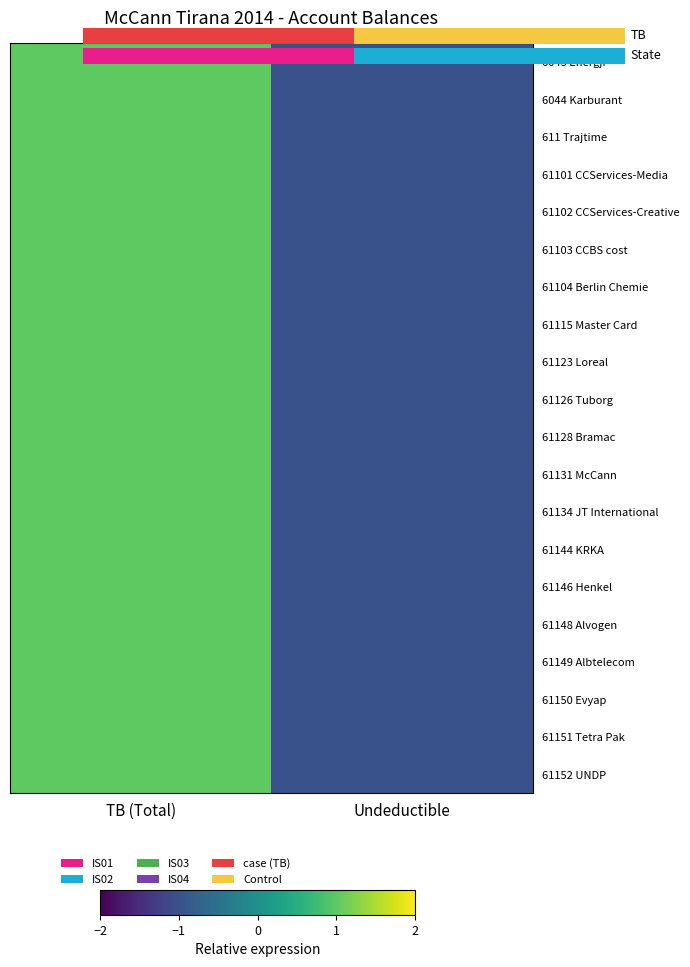

How many distinct data groups are displayed?

20